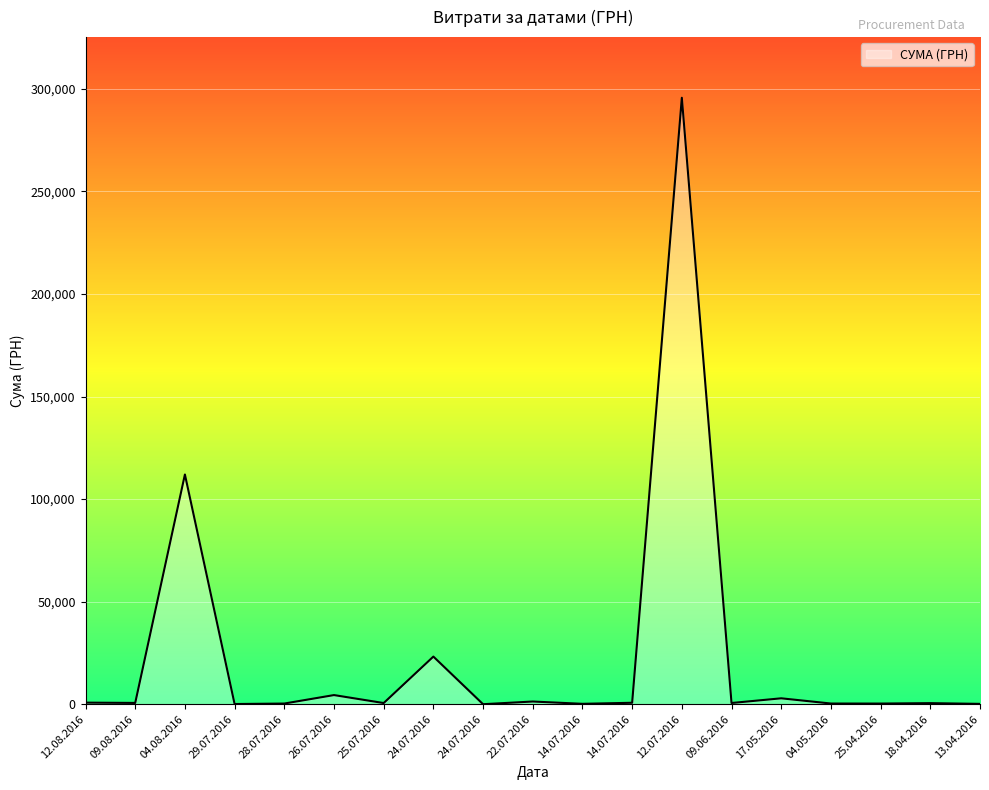

Reading left to right, transcribe all the data shown in this chart.

12.08.2016=775.0	09.08.2016=633.1	04.08.2016=111990.4	29.07.2016=97.8	28.07.2016=331.6	26.07.2016=4460.0	25.07.2016=574.6	24.07.2016=23228.0	24.07.2016=11.2	22.07.2016=1321.3	14.07.2016=200.8	14.07.2016=708.4	12.07.2016=295638.6	09.06.2016=600.0	17.05.2016=2886.0	04.05.2016=339.4	25.04.2016=323.2	18.04.2016=527.8	13.04.2016=173.9